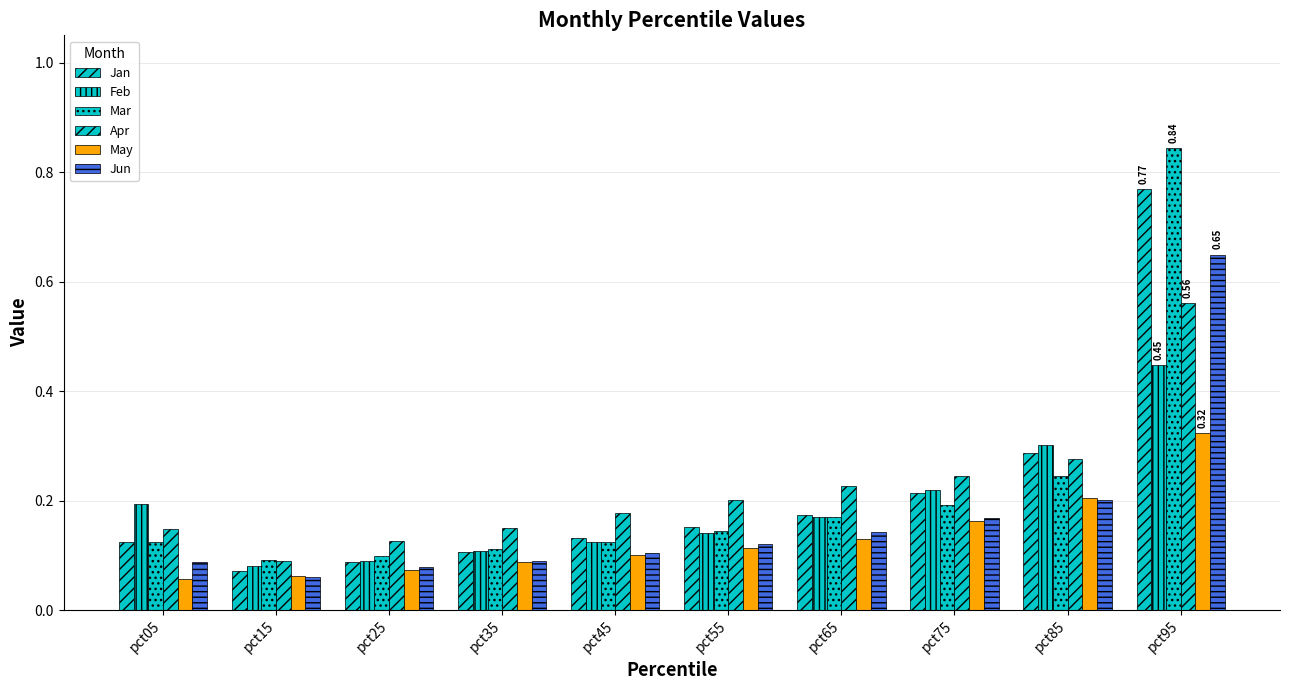

How many groups of bars are there?

10